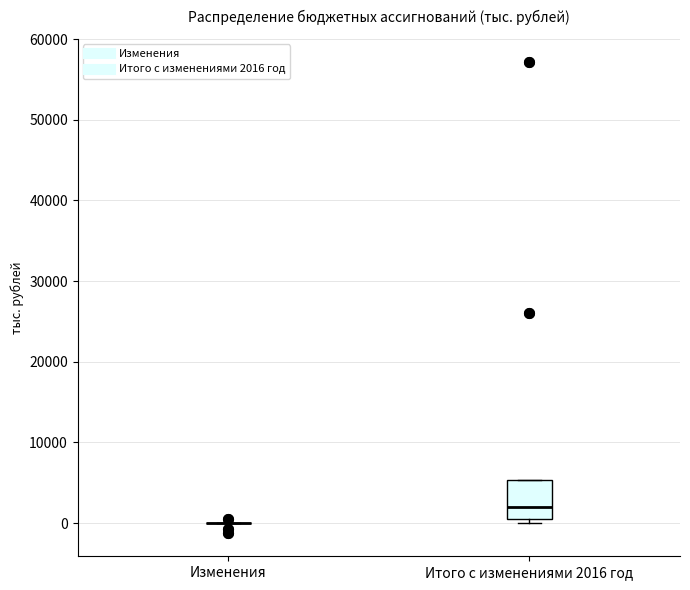

Reading left to right, read every box against the y-axis: the position of its median line, the range the box covers, and the ends of its whiskers. The values are not printed on the chart, so give them approximately, as read against the axis.

Изменения: box collapsed to a line at 0, whiskers 0 to 0
Итого с изменениями 2016 год: median 2000, box 1000 to 5000, whiskers 0 to 5000